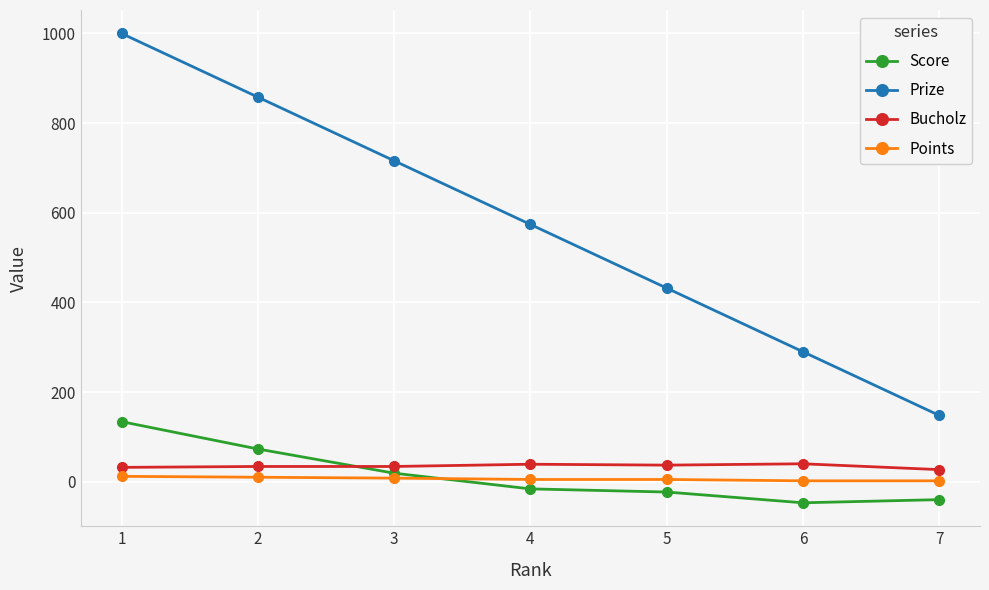

True or false: Points and Prize cross at least once.

False